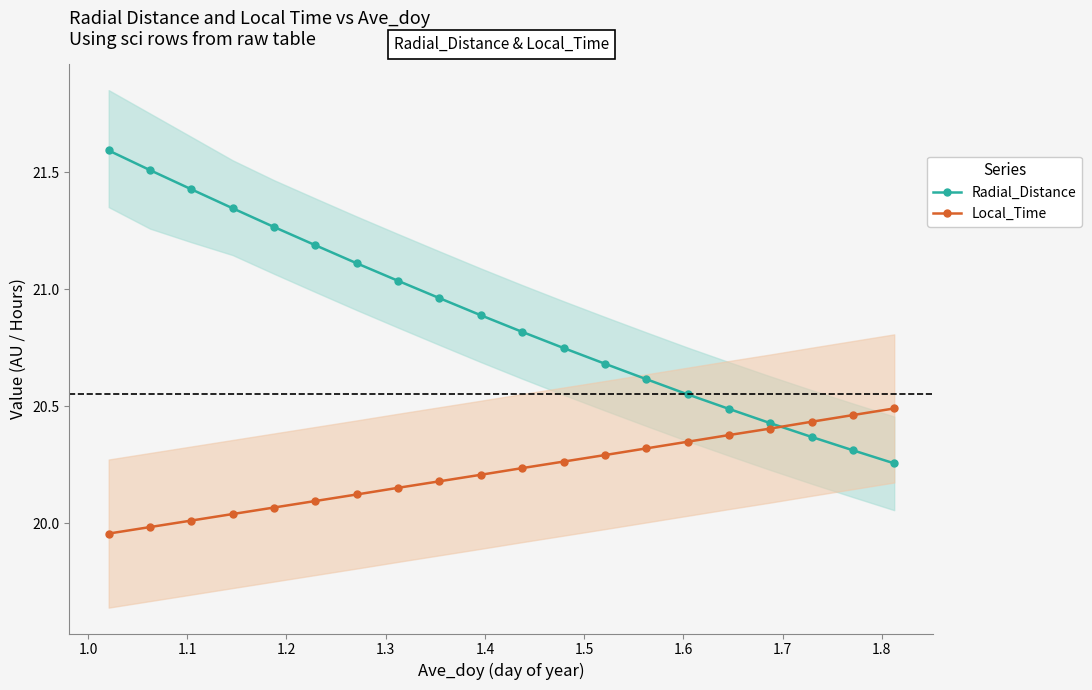

What is the approximate value of Radial_Distance at 1.1?

21.4